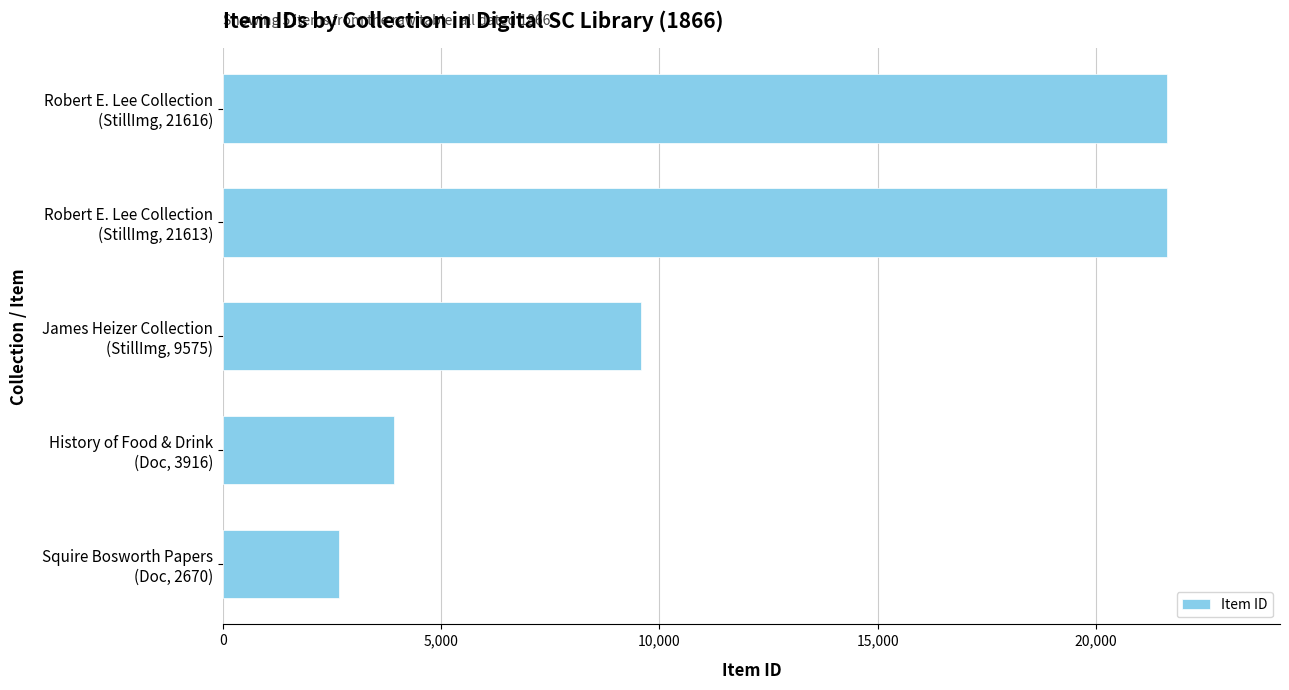

What is the minimum value shown in the chart?

2670